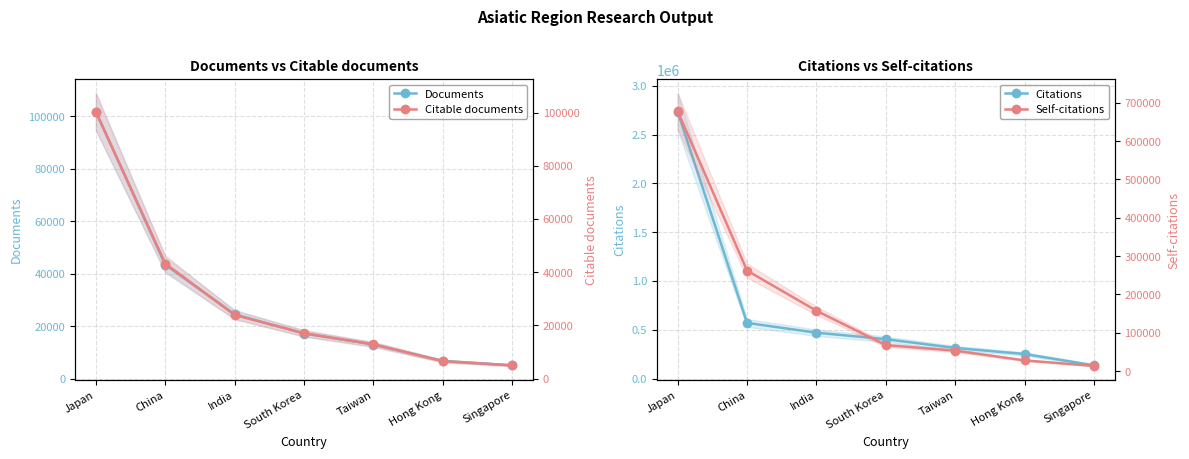

Where is Citable documents nearest to the value 52644?

China